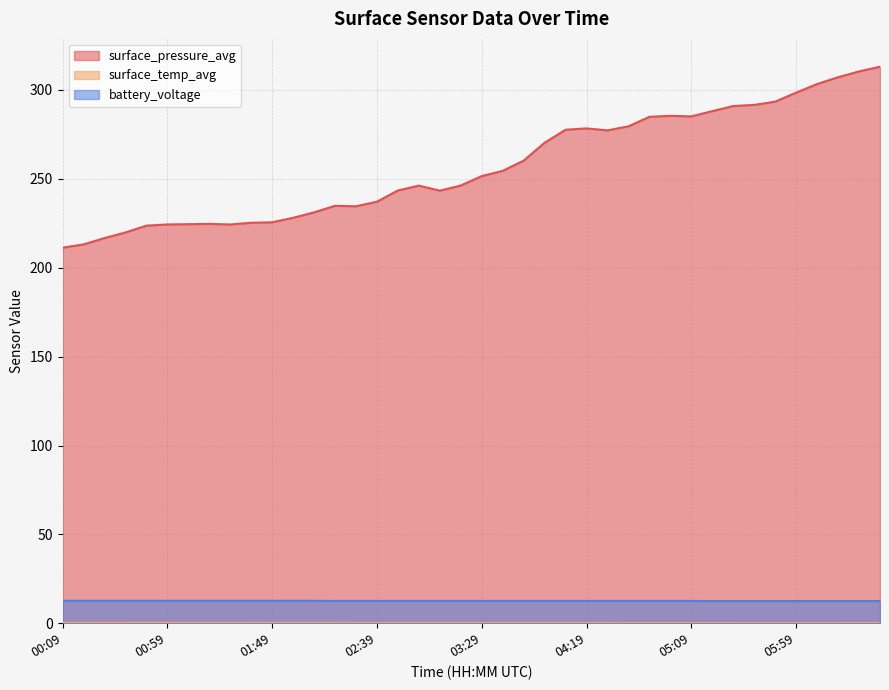

Reading left to right, what are all the values shown in this chart?

surface_pressure_avg: 00:09=211.3	00:19=213.1	00:29=216.7	00:39=219.8	00:49=223.7	00:59=224.4	01:09=224.5	01:19=224.7	01:29=224.4	01:39=225.3	01:49=225.6	01:59=228.1	02:09=231.1	02:19=234.8	02:29=234.6	02:39=237.1	02:49=243.5	02:59=246.2	03:09=243.4	03:19=246.3	03:29=251.6	03:39=254.5	03:49=260.3	03:59=270.3	04:09=277.6	04:19=278.4	04:29=277.3	04:39=279.5	04:49=284.9	04:59=285.5	05:09=285.2	05:19=288.1	05:29=291.0	05:39=291.6	05:49=293.4	05:59=298.5	06:09=303.4	06:19=307.2	06:29=310.4	06:39=313.1
surface_temp_avg: 00:09=0.4	00:19=0.4	00:29=0.4	00:39=0.4	00:49=0.4	00:59=0.4	01:09=0.4	01:19=0.4	01:29=0.4	01:39=0.4	01:49=0.4	01:59=0.3	02:09=0.4	02:19=0.3	02:29=0.3	02:39=0.3	02:49=0.3	02:59=0.3	03:09=0.3	03:19=0.3	03:29=0.3	03:39=0.3	03:49=0.3	03:59=0.3	04:09=0.3	04:19=0.3	04:29=0.3	04:39=0.3	04:49=0.3	04:59=0.3	05:09=0.3	05:19=0.2	05:29=0.2	05:39=0.2	05:49=0.2	05:59=0.2	06:09=0.2	06:19=0.2	06:29=0.3	06:39=0.3
battery_voltage: 00:09=12.7	00:19=12.7	00:29=12.7	00:39=12.7	00:49=12.7	00:59=12.7	01:09=12.7	01:19=12.7	01:29=12.7	01:39=12.7	01:49=12.7	01:59=12.7	02:09=12.7	02:19=12.6	02:29=12.6	02:39=12.6	02:49=12.6	02:59=12.6	03:09=12.6	03:19=12.6	03:29=12.6	03:39=12.6	03:49=12.6	03:59=12.6	04:09=12.6	04:19=12.6	04:29=12.6	04:39=12.6	04:49=12.6	04:59=12.6	05:09=12.6	05:19=12.5	05:29=12.5	05:39=12.5	05:49=12.5	05:59=12.5	06:09=12.5	06:19=12.5	06:29=12.5	06:39=12.5